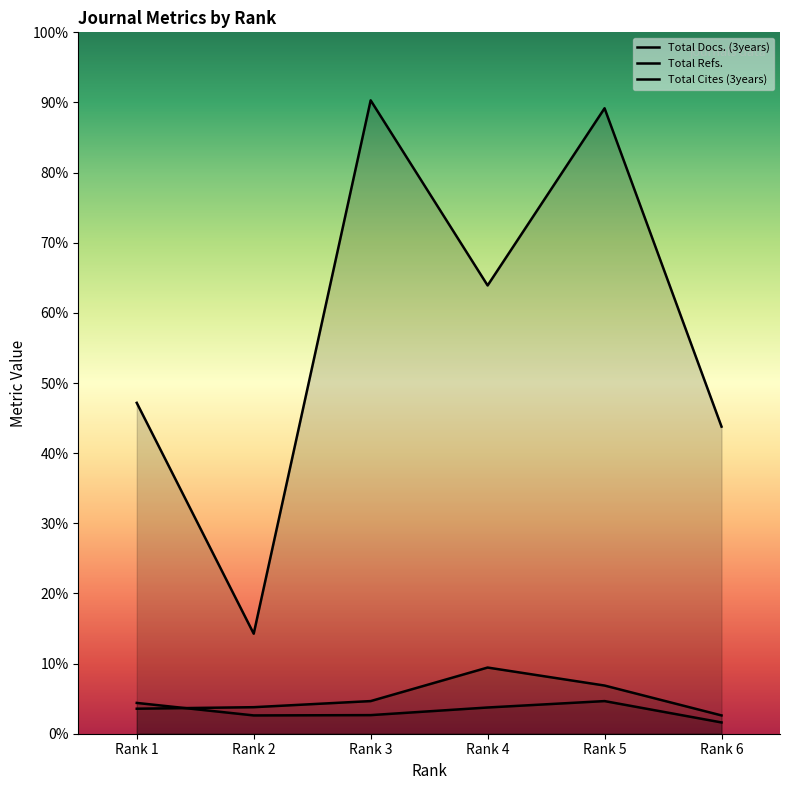

What are all the series names shown in the legend?

Total Docs. (3years), Total Refs., Total Cites (3years)